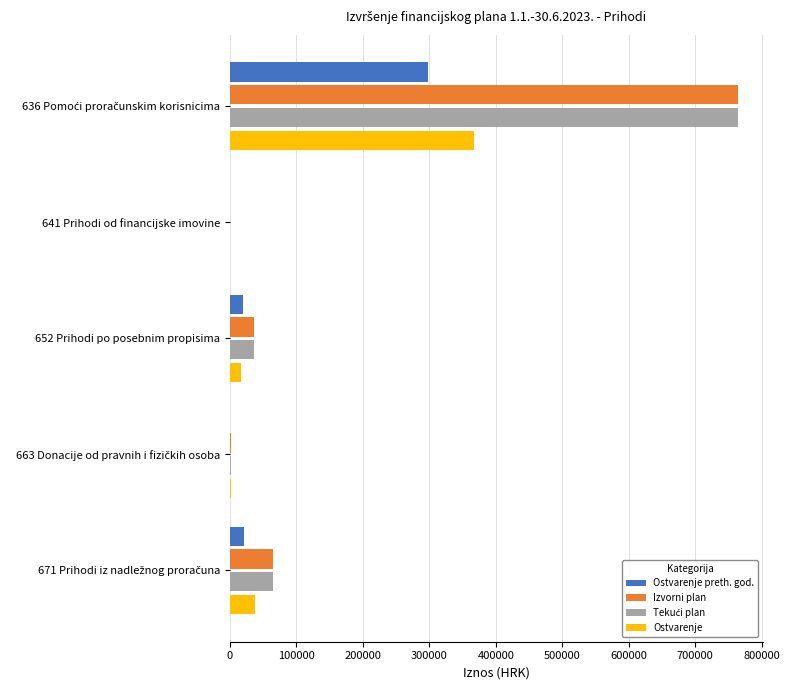

What is the sum of all Izvorni plan values?

867707.6